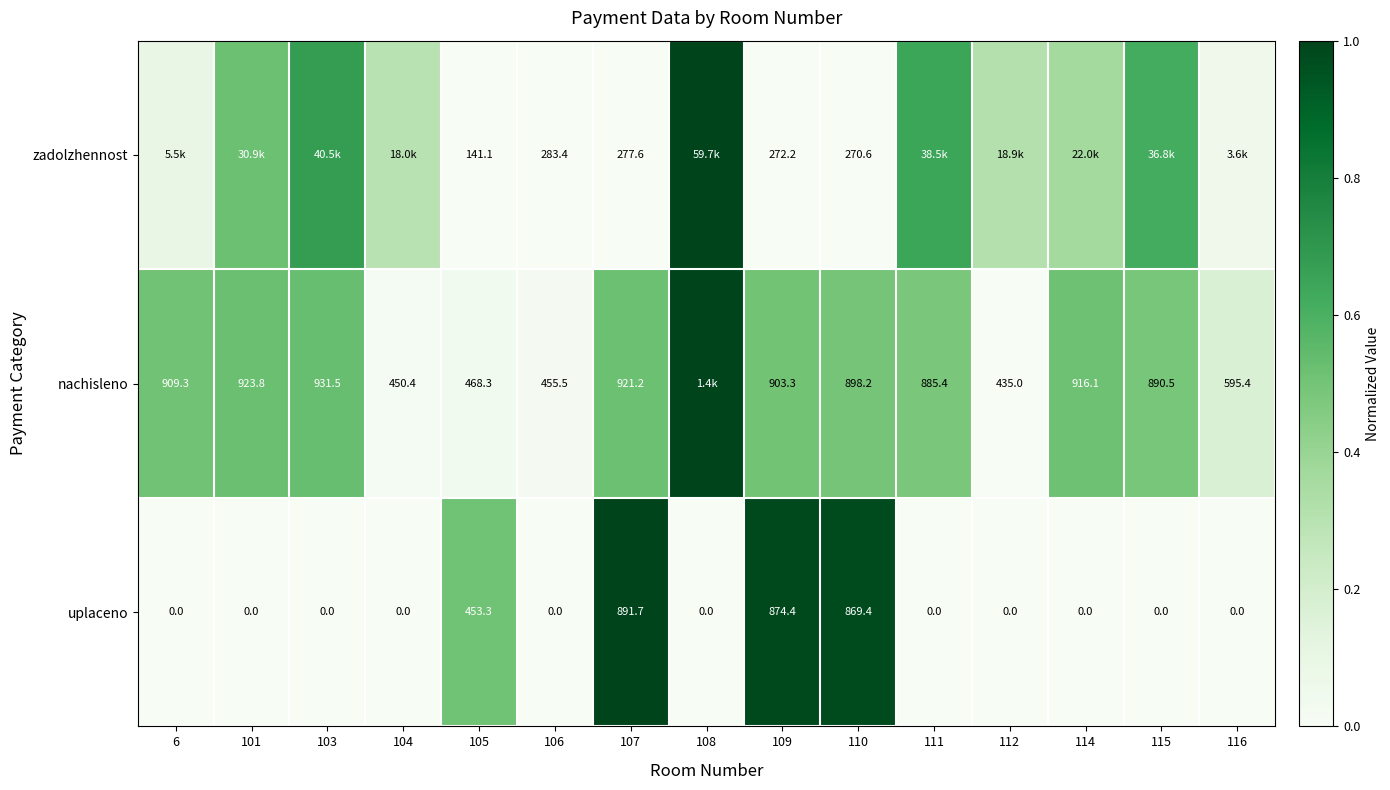

Is the value of zadolzhennost at 106 greater than the value of nachisleno at 116?

No